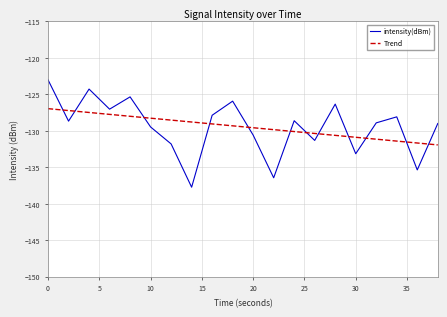

Which series ends up on top after the final intersection of intensity(dBm) and Trend?

intensity(dBm)